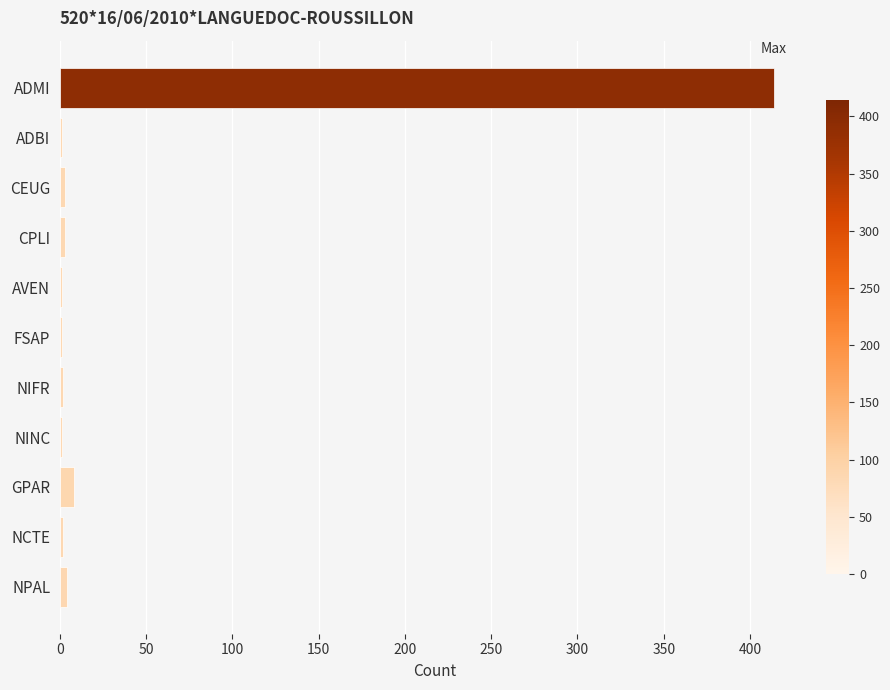

Does the chart contain stacked bars?

No